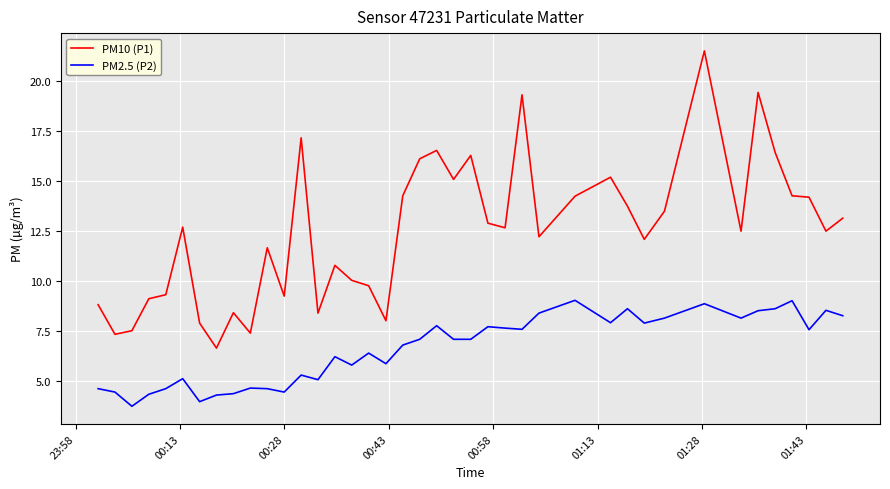

What is the difference between the maximum and minimum values in the PM2.5 (P2) series?

5.3